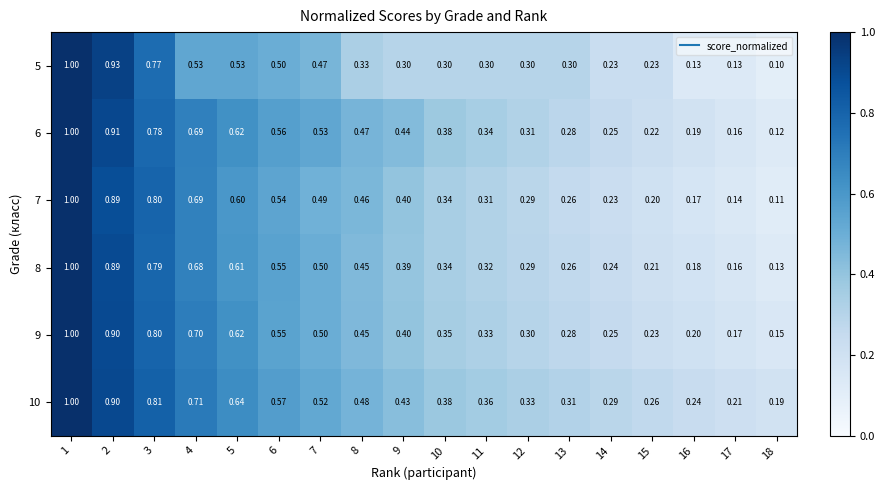

Is the value of 6 at 12 greater than the value of 9 at 18?

Yes